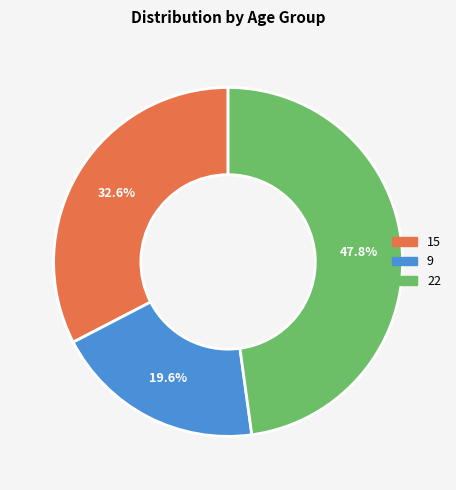

Is it true that 22 is 54% of the pie?

False